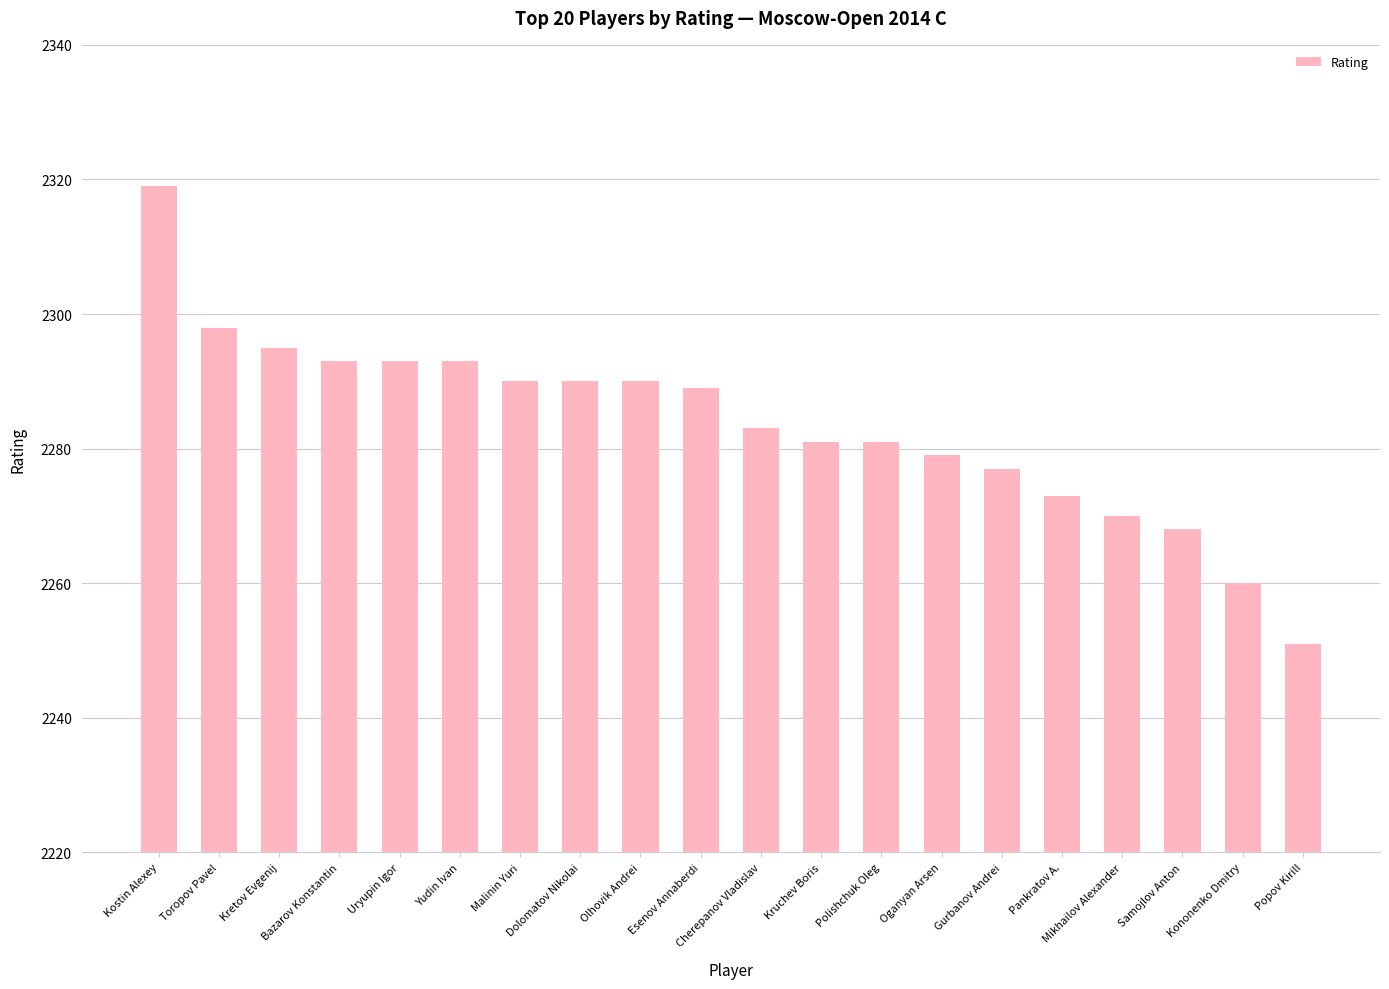

What is the difference between the values at Oganyan Arsen and Cherepanov Vladislav?

4